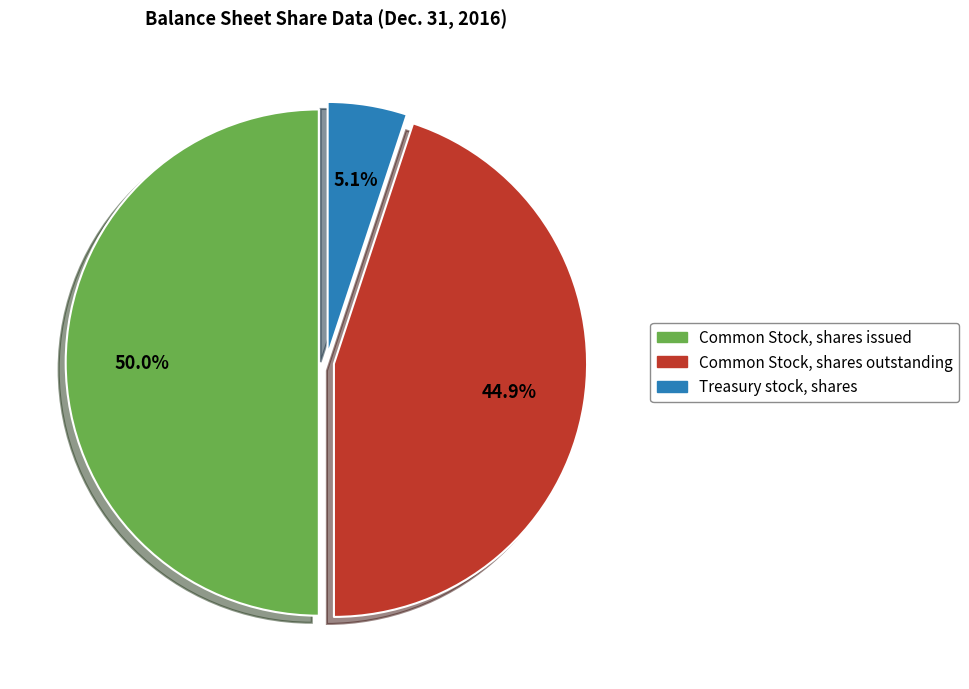

To the nearest percent, what is the difference between the Common Stock, shares issued and Common Stock, shares outstanding slice percentages?

5%